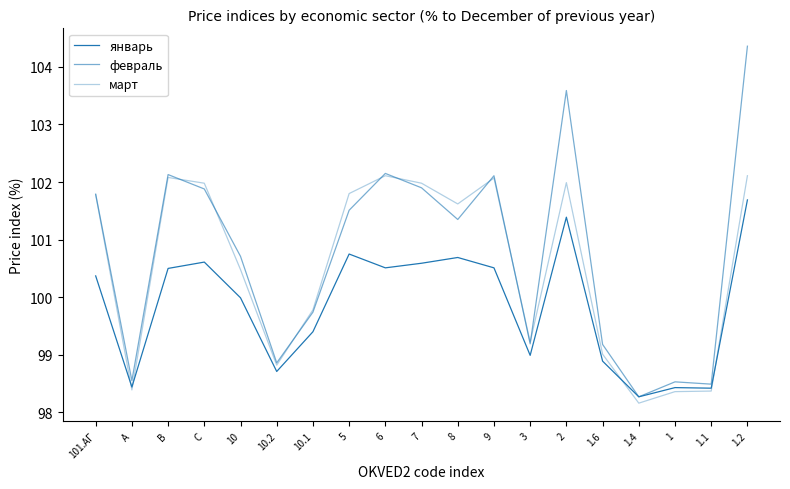

Reading right to left, transcribe all the data shown in this chart.

январь: 101.7	98.4	98.4	98.3	98.9	101.4	99.0	100.5	100.7	100.6	100.5	100.8	99.4	98.7	100.0	100.6	100.5	98.4	100.4
февраль: 104.4	98.5	98.5	98.3	99.2	103.6	99.2	102.1	101.3	101.9	102.2	101.5	99.7	98.9	100.7	101.9	102.1	98.5	101.8
март: 102.1	98.4	98.4	98.2	99.0	102.0	99.2	102.1	101.6	102.0	102.1	101.8	99.8	98.8	100.5	102.0	102.1	98.4	101.8